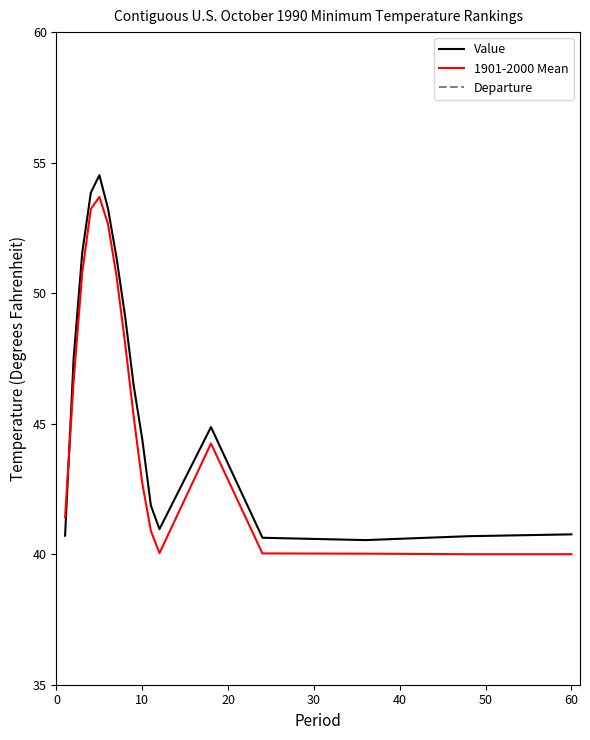

After their last crossing, which series has the higher values: 1901-2000 Mean or Value?

Value